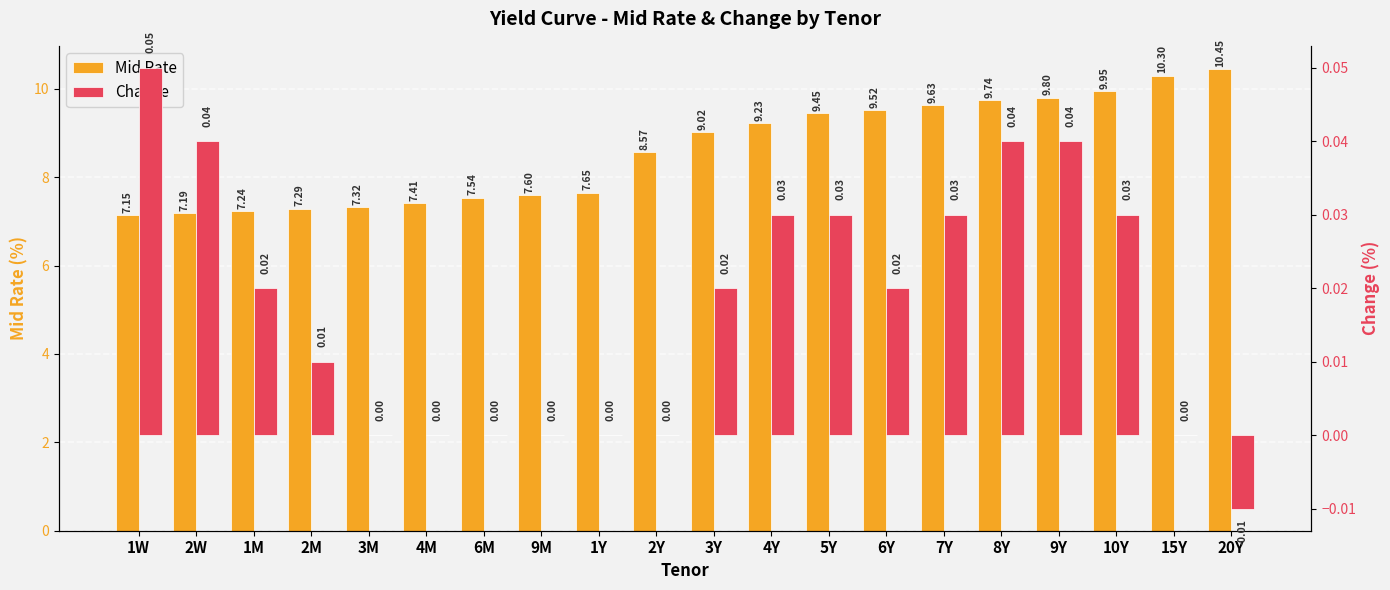

Which series has the largest total across all categories?

Mid Rate